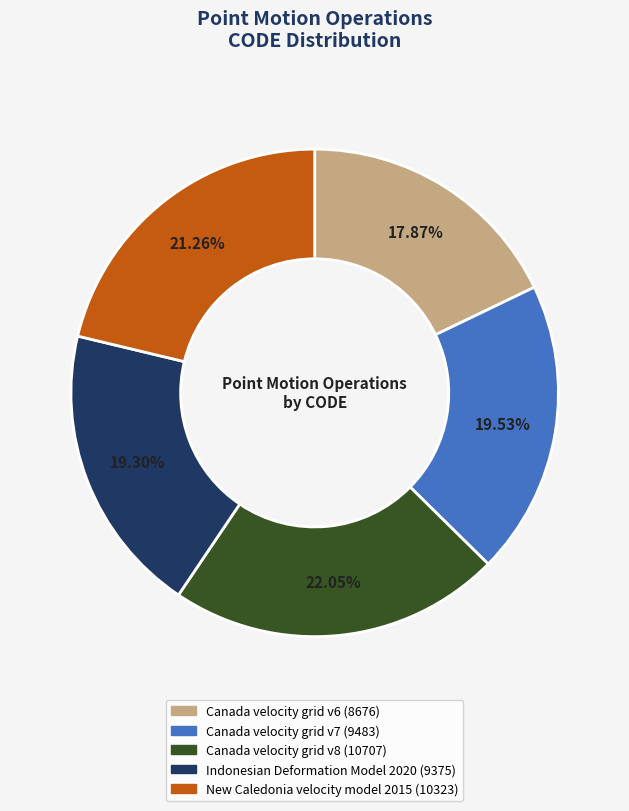

How many segments does this pie chart have?

5